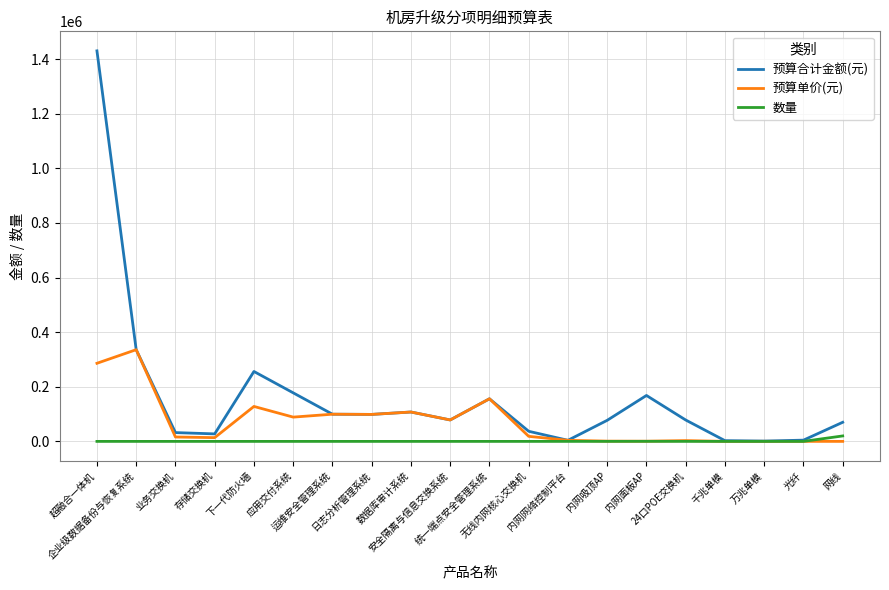

Which series has the widest spread of values?

预算合计金额(元)